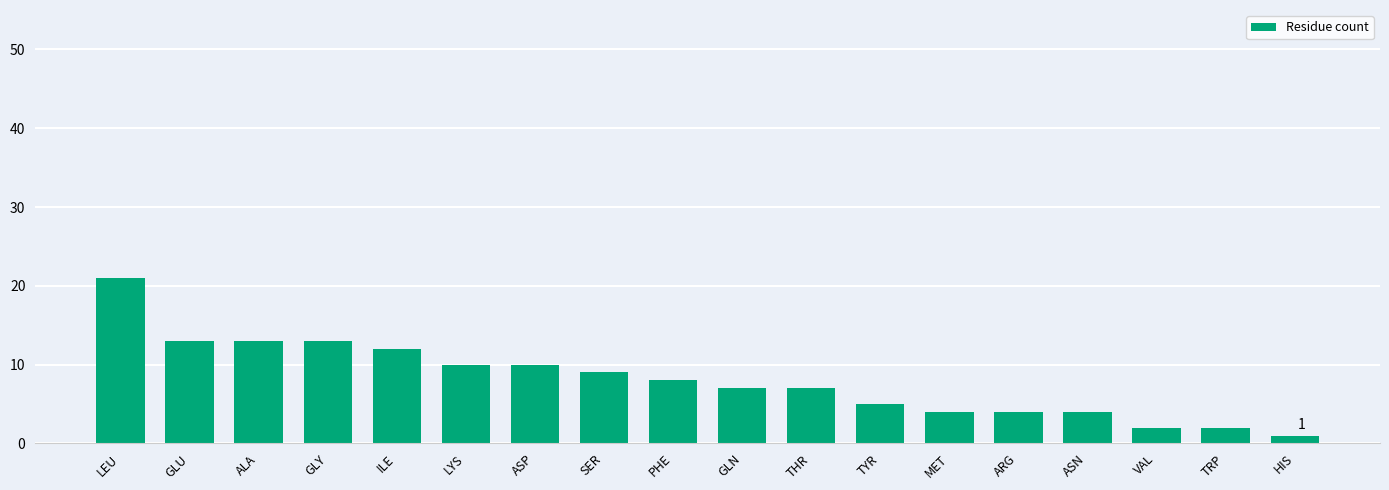

Between ASN and LYS, which is larger?

LYS